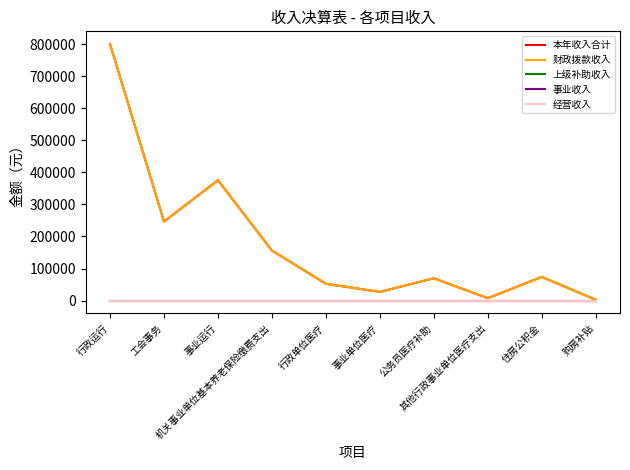

Is this an area chart (filled region under the line)?

No